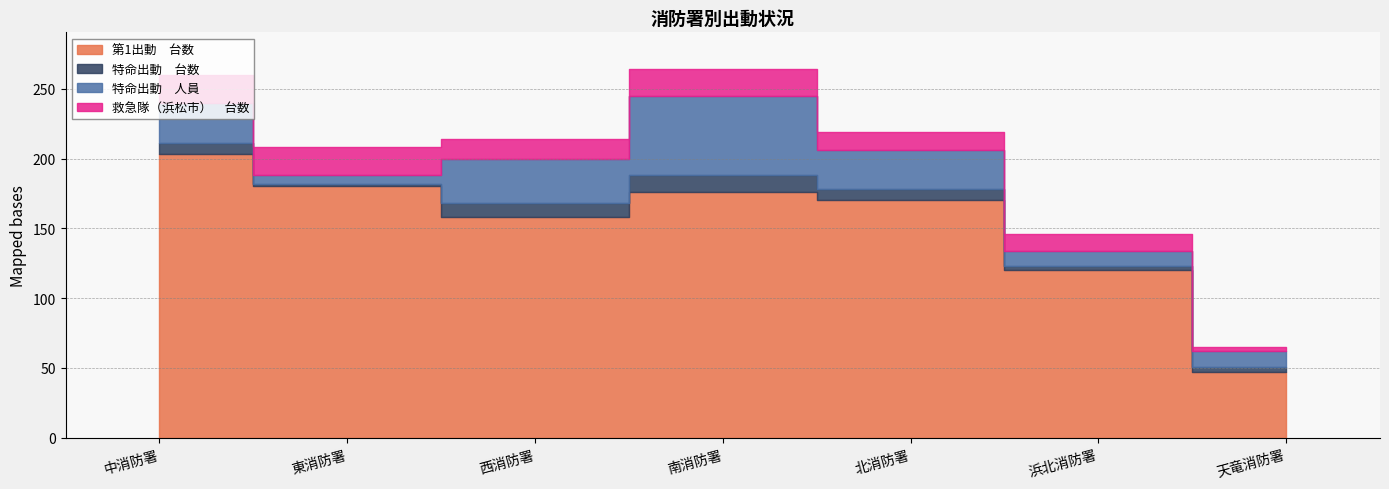

At which category does 特命出動　人員 reach its first local valley?

東消防署